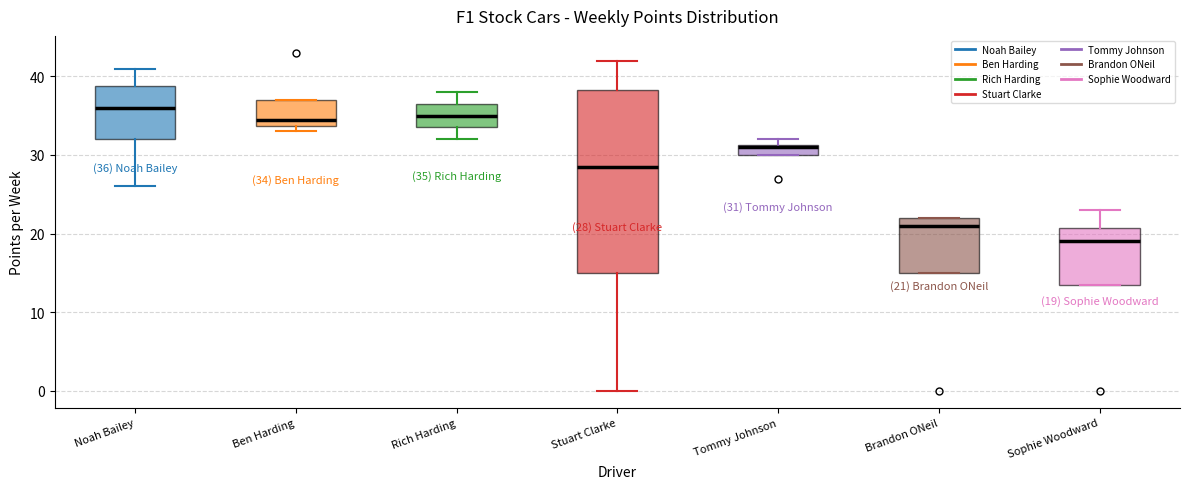

Which box's median line is the highest?

Noah Bailey